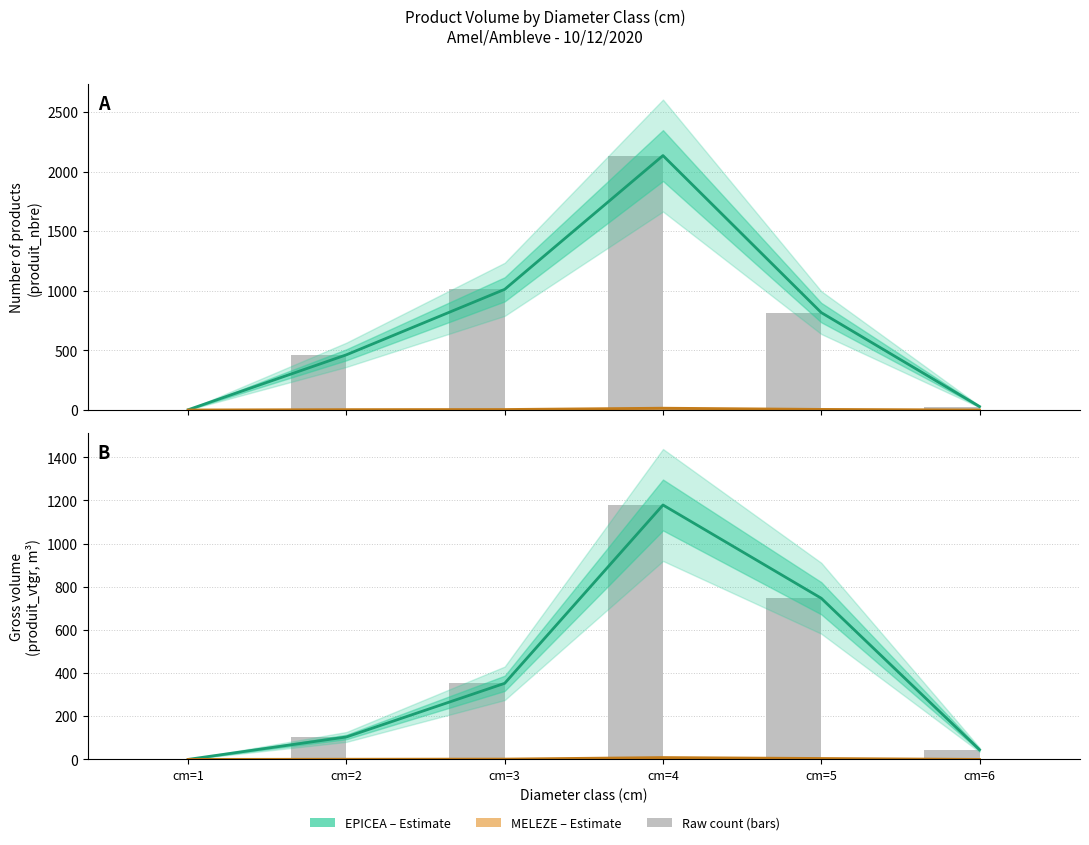

Reading right to left, transcribe all the data shown in this chart.

EPICEA produit_nbre: 29.0	817.0	2134.0	1012.0	463.0	2.0
MELEZE produit_nbre: 0.0	5.0	15.0	4.0	3.0	0.0
EPICEA produit_vtgr: 44.8	746.9	1178.9	352.7	104.0	0.1
MELEZE produit_vtgr: 0.0	4.3	8.6	1.5	0.8	0.0